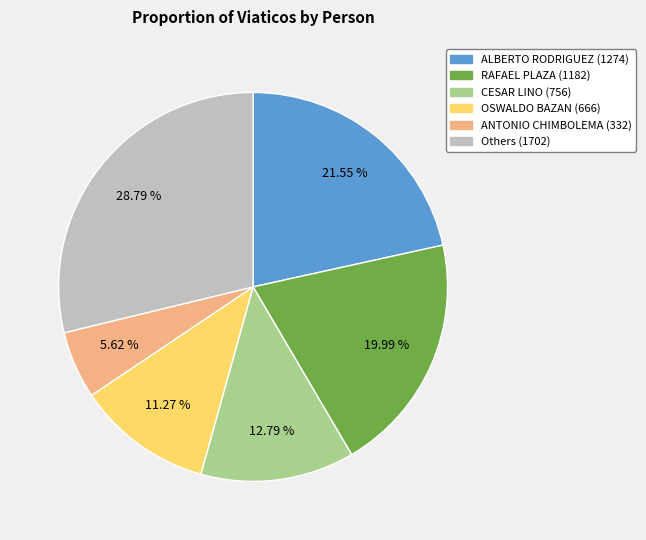

Is there any slice that represents more than half of the pie?

No